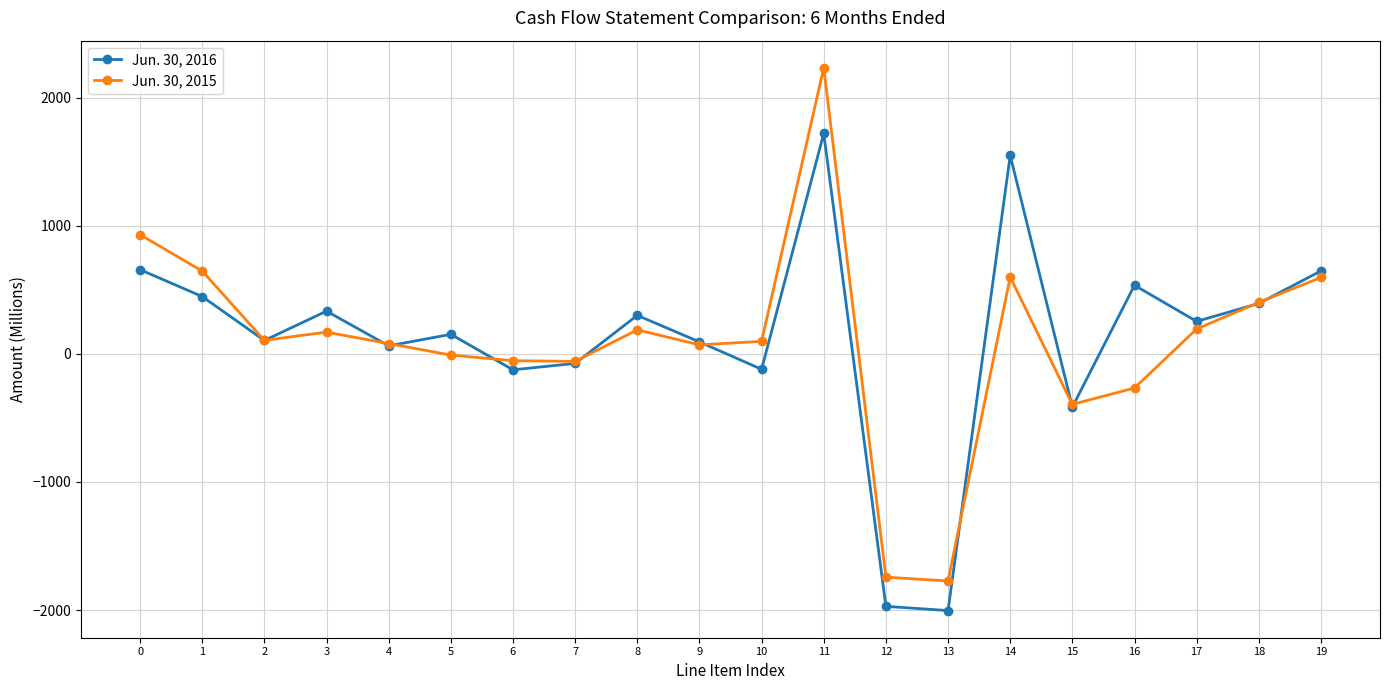

Rank the series by their maximum value, from lowest to highest.

Jun. 30, 2016, Jun. 30, 2015